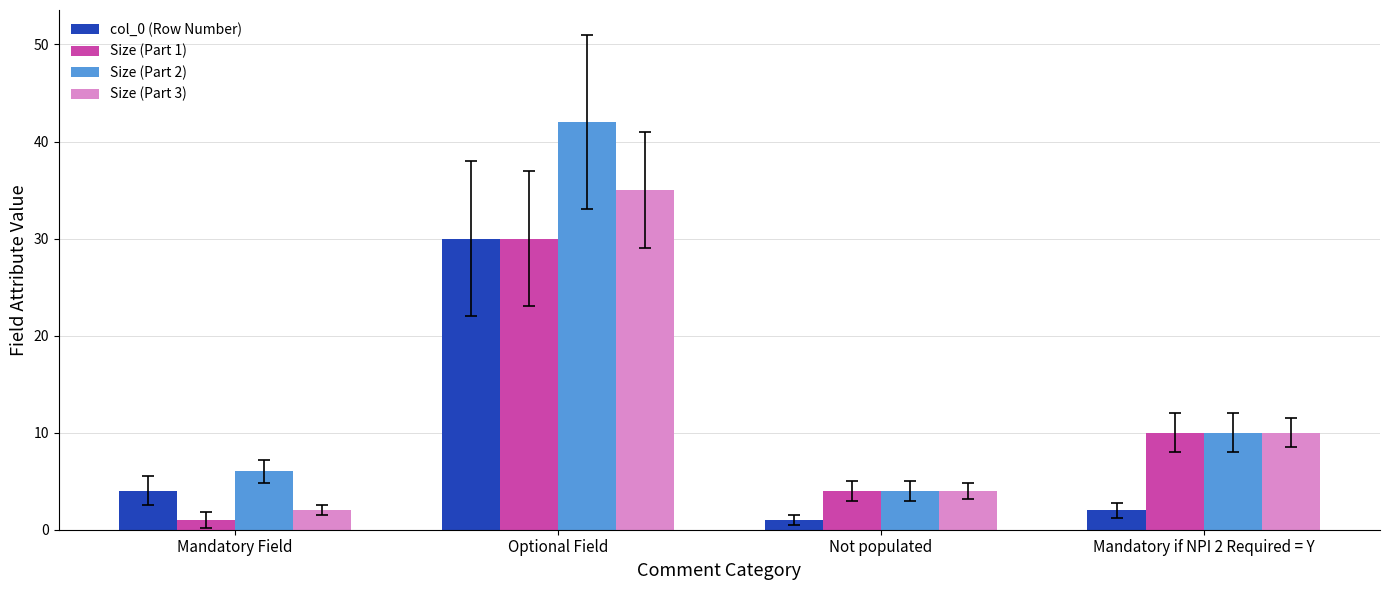

Which series has the largest total across all categories?

Size (Part 2)